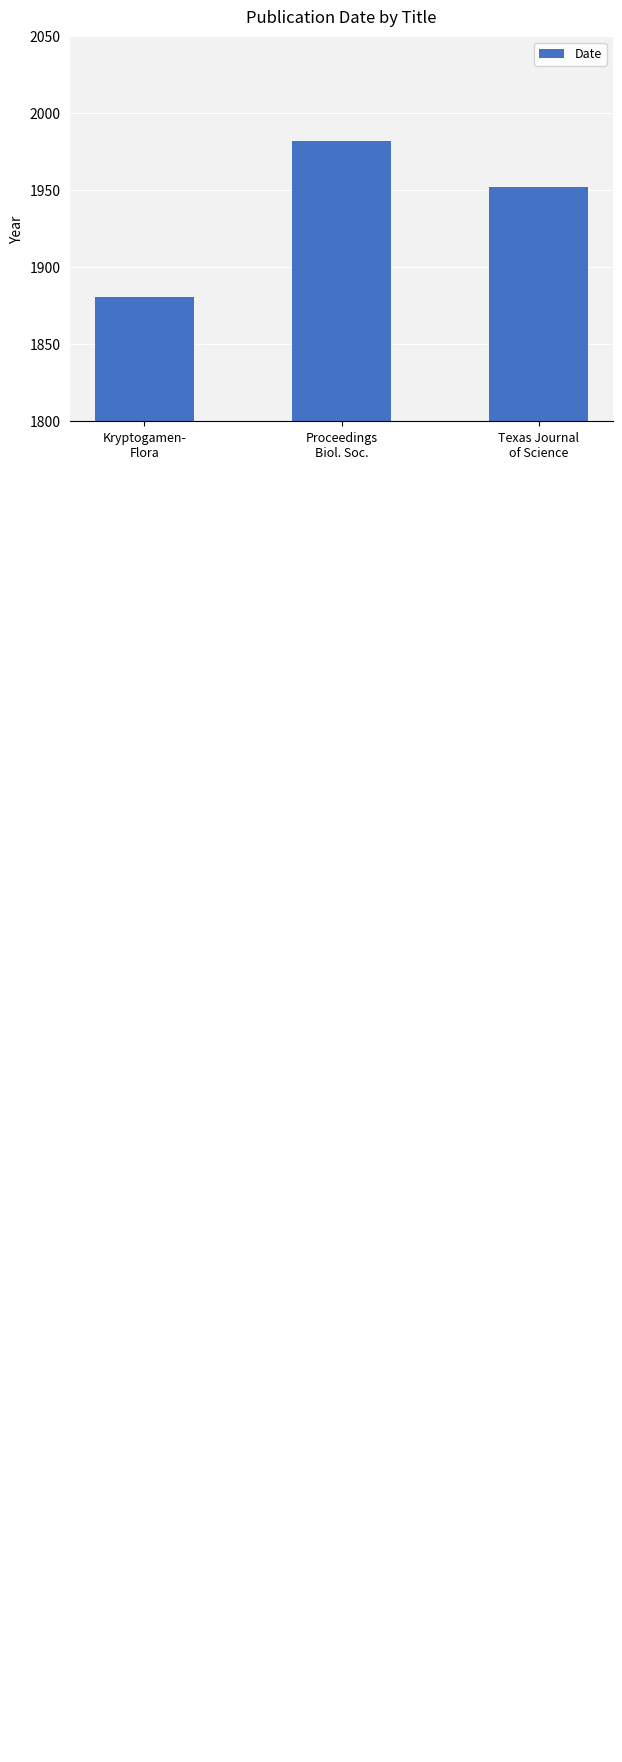

Between Kryptogamen-
Flora and Proceedings
Biol. Soc., which is larger?

Proceedings
Biol. Soc.